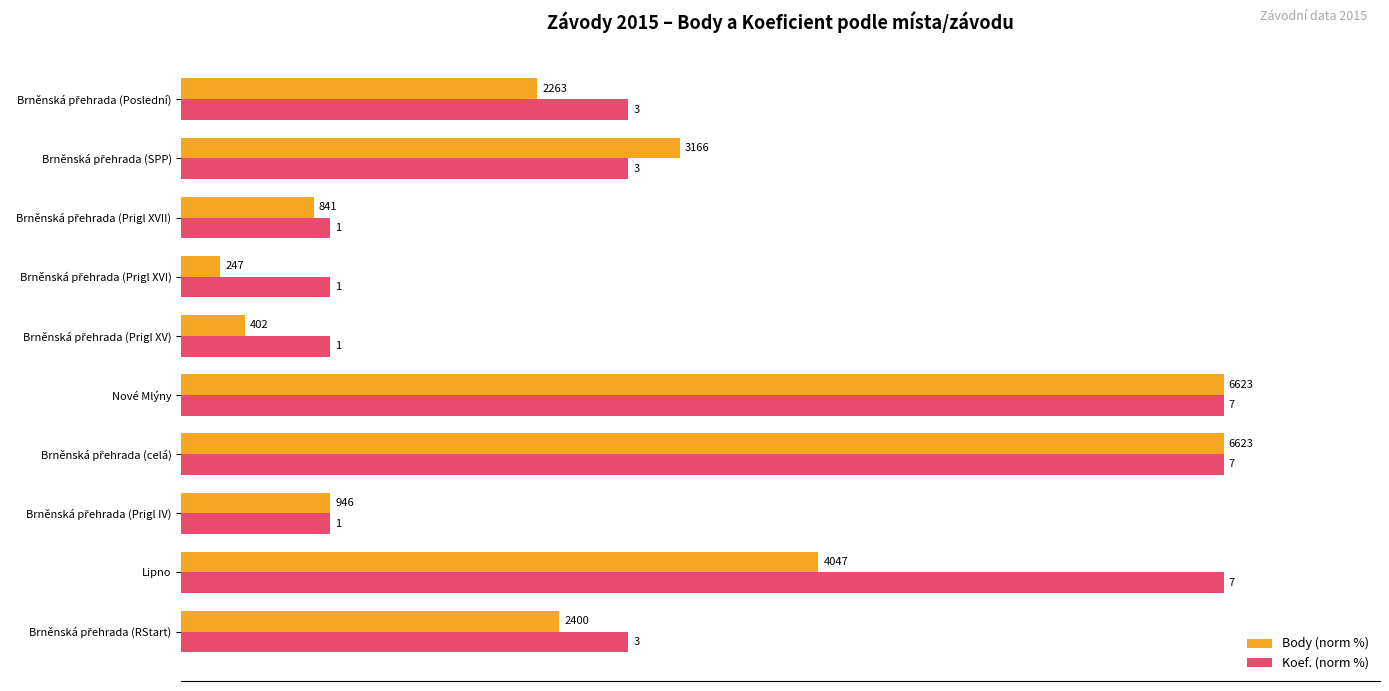

Rank the series by their maximum value, from lowest to highest.

Body (norm %), Koef. (norm %)